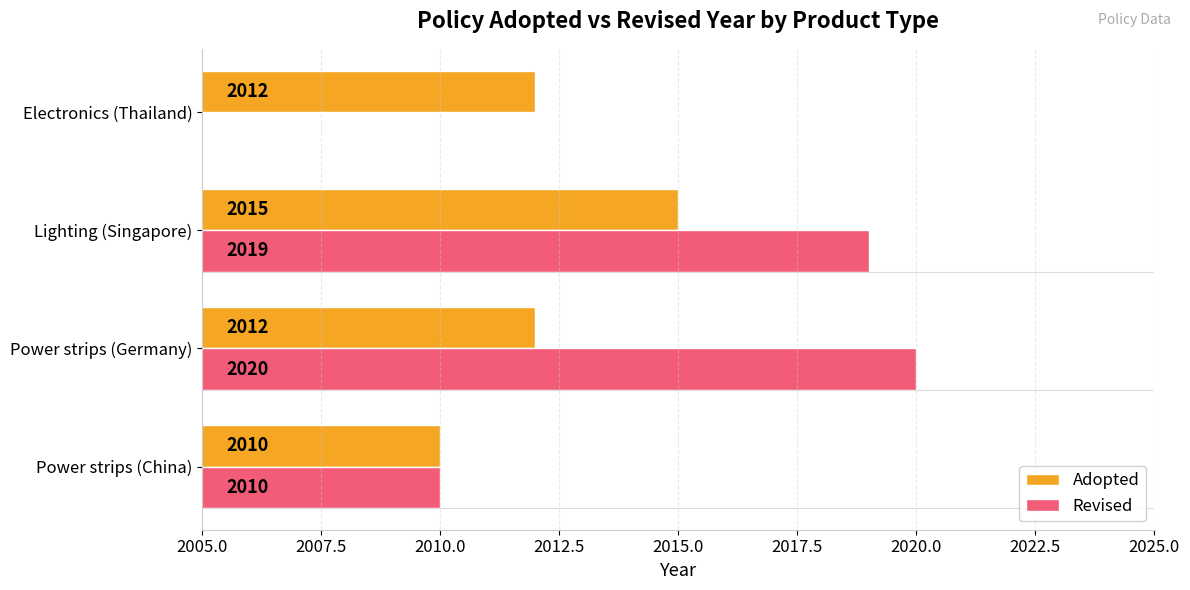

What is the difference between the maximum and minimum values in the Adopted series?

5